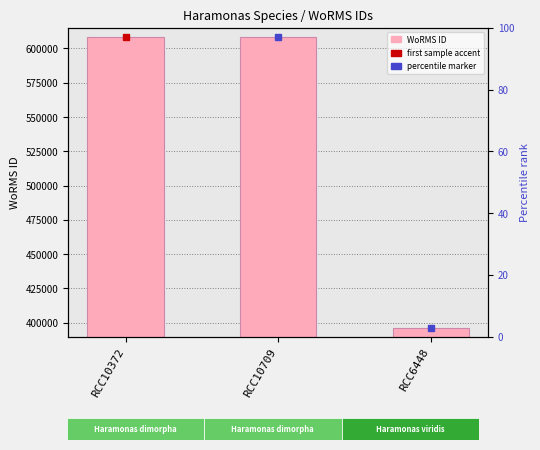

Are the bars horizontal?

No